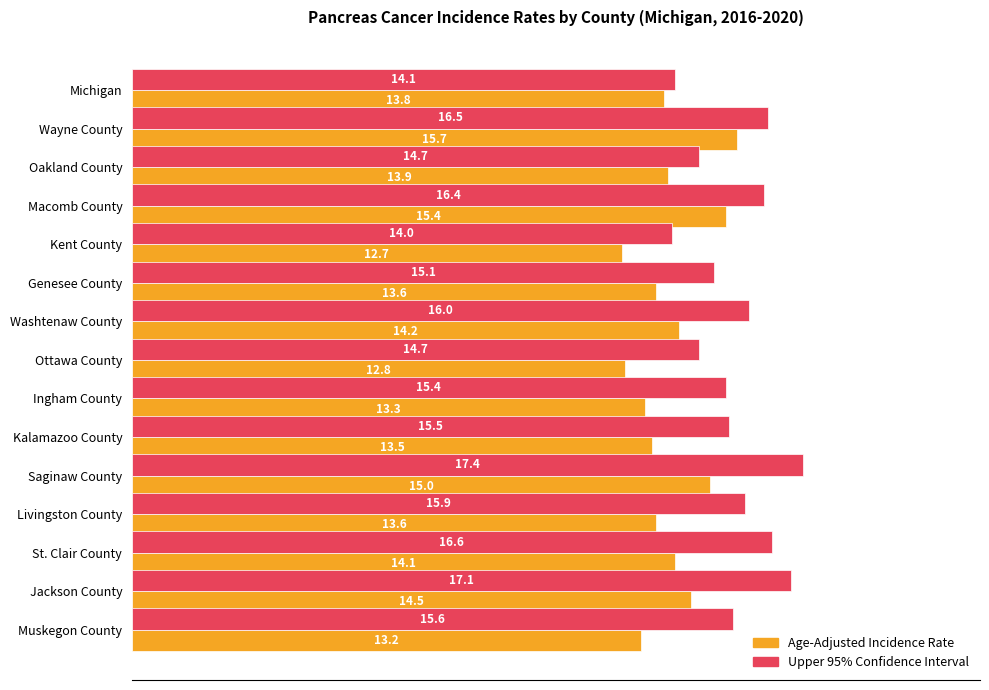

Which series has the largest range (max minus min)?

Upper 95% Confidence Interval